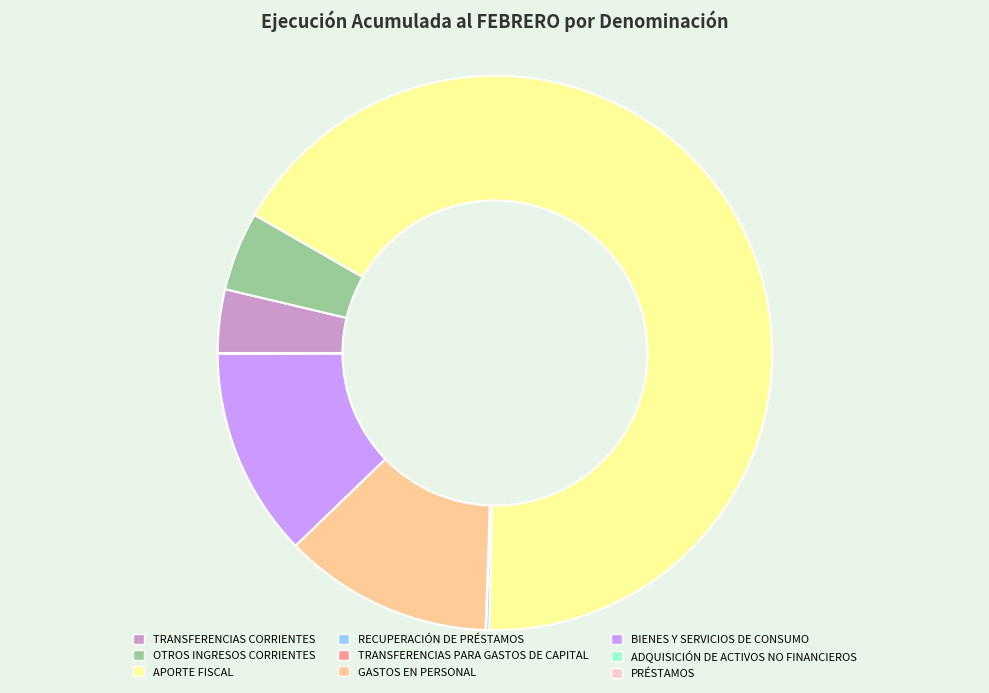

Approximately how many times larger is the value at OTROS INGRESOS CORRIENTES compared to BIENES Y SERVICIOS DE CONSUMO?

0.4